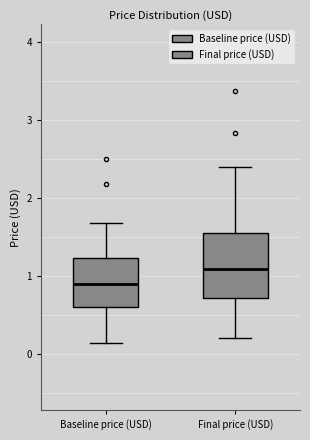

Reading left to right, read every box against the y-axis: the position of its median line, the range the box covers, and the ends of its whiskers. The values are not printed on the chart, so give them approximately, as read against the axis.

Baseline price (USD): median 0.9, box 0.6 to 1.2, whiskers 0.1 to 1.7
Final price (USD): median 1.1, box 0.7 to 1.5, whiskers 0.2 to 2.4